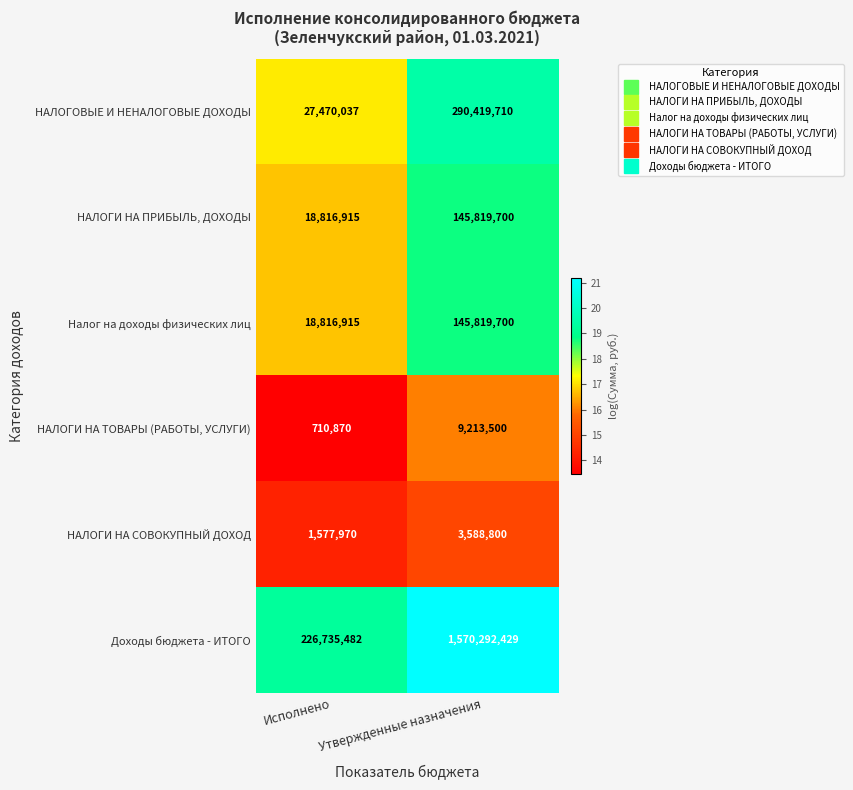

How many values in the НАЛОГОВЫЕ И НЕНАЛОГОВЫЕ ДОХОДЫ series are below 290419710?

1